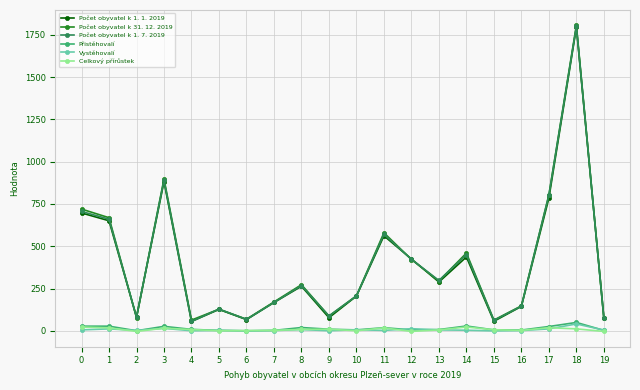

What is the value of the Počet obyvatel k 1. 1. 2019 point at the 14th from the left?

289